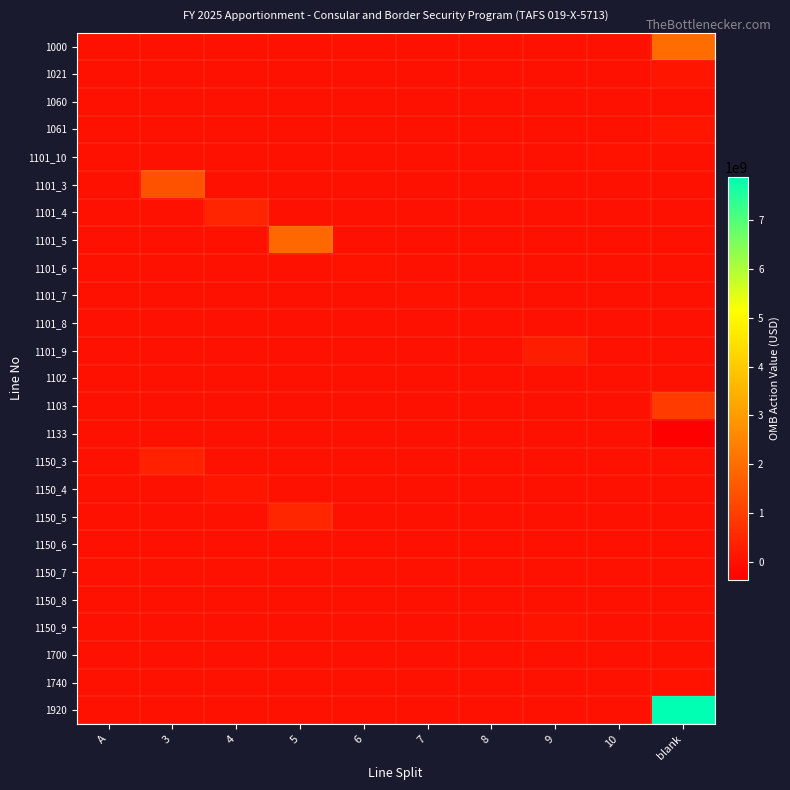

Reading left to right, list all the values displayed in this chart.

1000: A=0	3=0	4=0	5=0	6=0	7=0	8=0	9=0	10=0	blank=1970411708
1021: A=0	3=0	4=0	5=0	6=0	7=0	8=0	9=0	10=0	blank=99730201
1060: A=0	3=0	4=0	5=0	6=0	7=0	8=0	9=0	10=0	blank=7805000
1061: A=0	3=0	4=0	5=0	6=0	7=0	8=0	9=0	10=0	blank=96470799
1101_10: A=0	3=0	4=0	5=0	6=0	7=0	8=0	9=0	10=50000000	blank=0
1101_3: A=0	3=1400783678	4=0	5=0	6=0	7=0	8=0	9=0	10=0	blank=0
1101_4: A=0	3=0	4=446789076	5=0	6=0	7=0	8=0	9=0	10=0	blank=0
1101_5: A=0	3=0	4=0	5=1852431572	6=0	7=0	8=0	9=0	10=0	blank=0
1101_6: A=0	3=0	4=0	5=0	6=41171853	7=0	8=0	9=0	10=0	blank=0
1101_7: A=0	3=0	4=0	5=0	6=0	7=31860804	8=0	9=0	10=0	blank=0
1101_8: A=0	3=0	4=0	5=0	6=0	7=0	8=13958528	9=0	10=0	blank=0
1101_9: A=0	3=0	4=0	5=0	6=0	7=0	8=0	9=275267363	10=0	blank=0
1102: A=0	3=0	4=0	5=0	6=0	7=0	8=0	9=0	10=0	blank=0
1103: A=0	3=0	4=0	5=0	6=0	7=0	8=0	9=0	10=0	blank=902340000
1133: A=0	3=0	4=0	5=0	6=0	7=0	8=0	9=0	10=0	blank=-375000000
1150_3: A=0	3=356336322	4=0	5=0	6=0	7=0	8=0	9=0	10=0	blank=0
1150_4: A=0	3=0	4=104690924	5=0	6=0	7=0	8=0	9=0	10=0	blank=0
1150_5: A=0	3=0	4=0	5=459061428	6=0	7=0	8=0	9=0	10=0	blank=0
1150_6: A=0	3=0	4=0	5=0	6=19605147	7=0	8=0	9=0	10=0	blank=0
1150_7: A=0	3=0	4=0	5=0	6=0	7=10438196	8=0	9=0	10=0	blank=0
1150_8: A=0	3=0	4=0	5=0	6=0	7=0	8=2541472	9=0	10=0	blank=0
1150_9: A=0	3=0	4=0	5=0	6=0	7=0	8=0	9=71289637	10=0	blank=0
1700: A=0	3=0	4=0	5=0	6=0	7=0	8=0	9=0	10=0	blank=14481807
1740: A=0	3=0	4=0	5=0	6=0	7=0	8=0	9=0	10=0	blank=35518193
1920: A=0	3=0	4=0	5=0	6=0	7=0	8=0	9=0	10=0	blank=7887983708